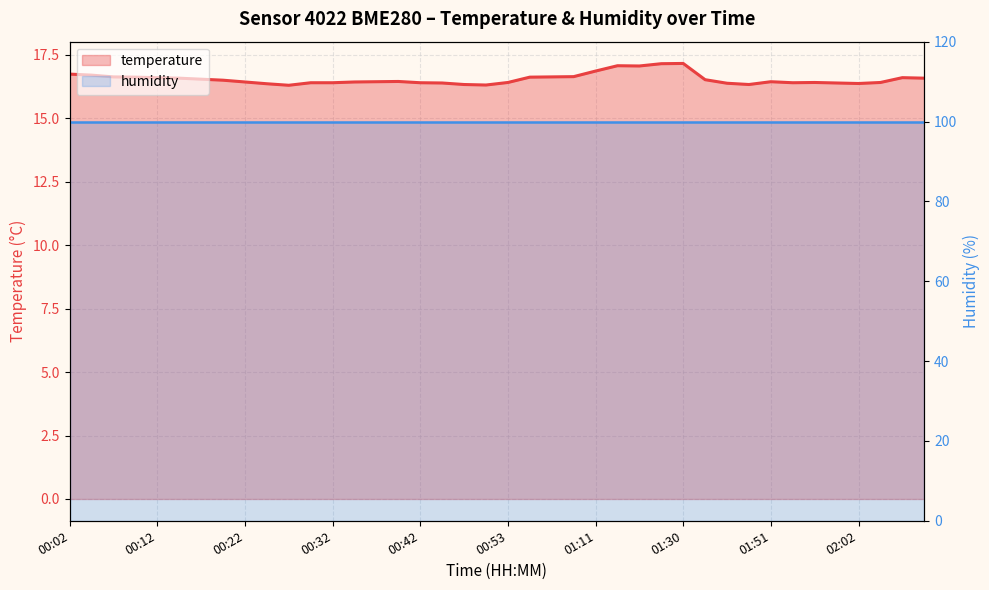

What is the approximate value of temperature at 10?

16.3